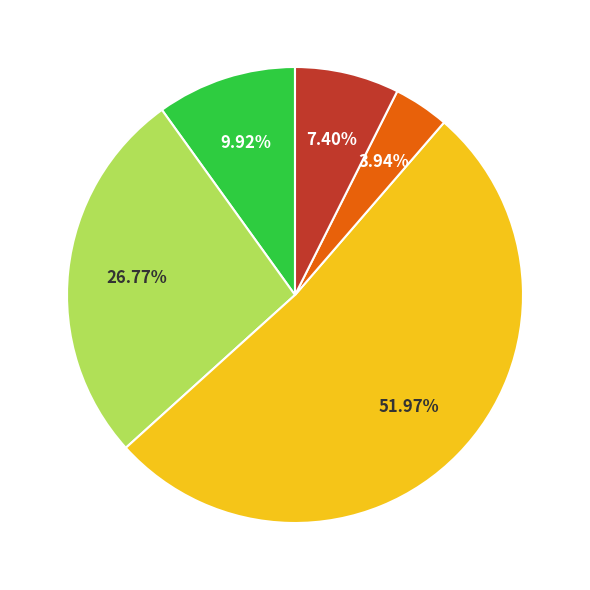

Does any single category account for the majority?

Yes